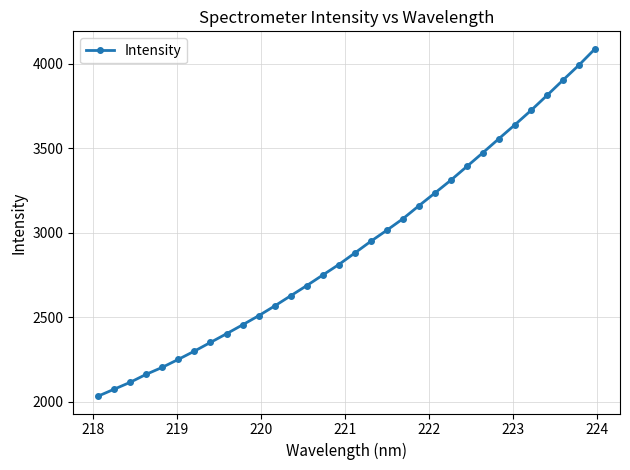

What is the maximum value shown in the chart?

4089.7